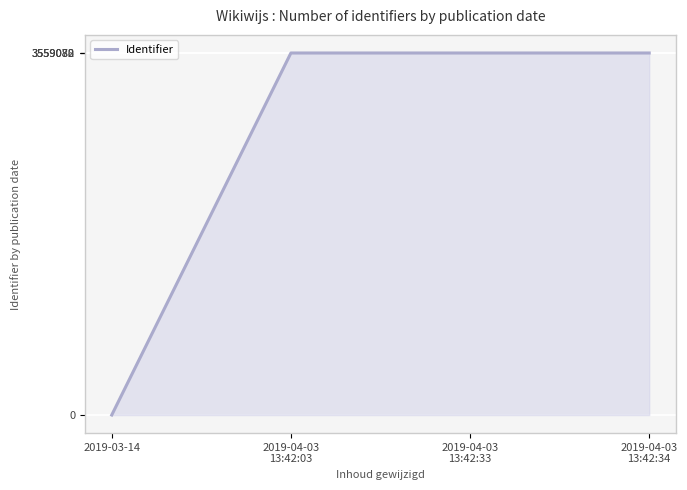

What is the average value?

2669310